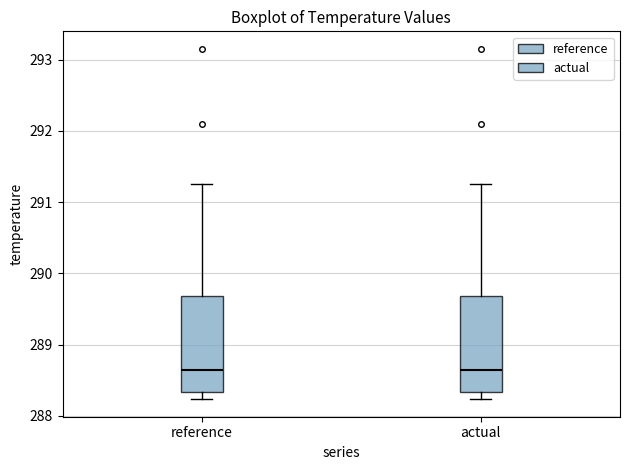

Reading left to right, transcribe this box plot: for each box, give where its median line is, the range the box spans, and where its two whiskers end, as read against the y-axis. The values are not printed on the chart, so give them approximately, as read against the axis.

reference: median 288.6, box 288.3 to 289.7, whiskers 288.2 to 291.3
actual: median 288.6, box 288.3 to 289.7, whiskers 288.2 to 291.3